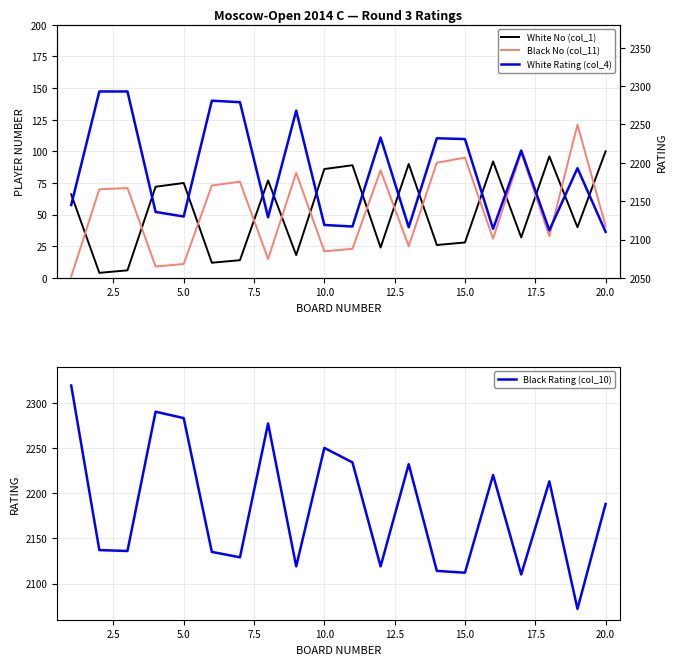

What are all the series names shown in the legend?

White No (col_1), Black No (col_11), White Rating (col_4), Black Rating (col_10)